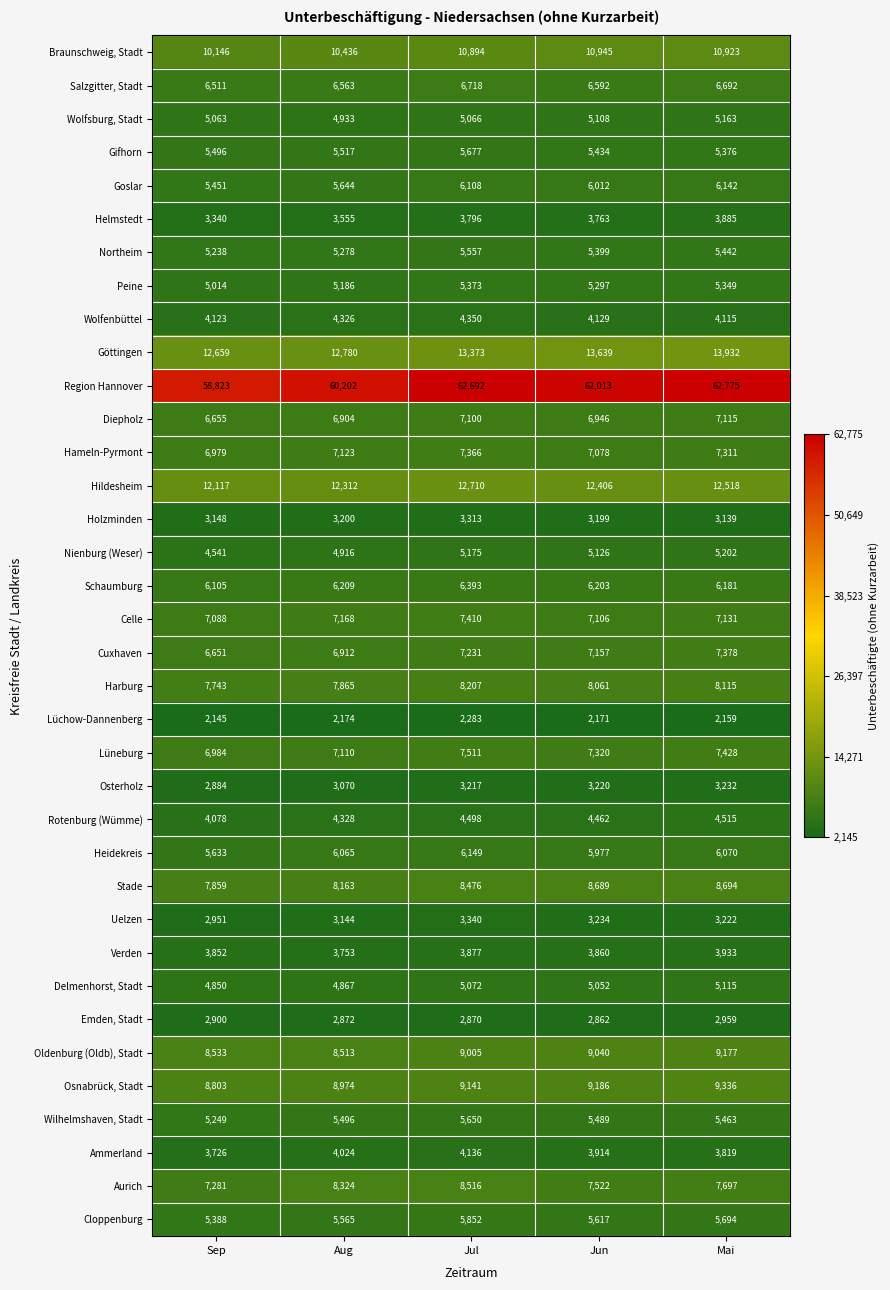

How many series are shown in this chart?

36